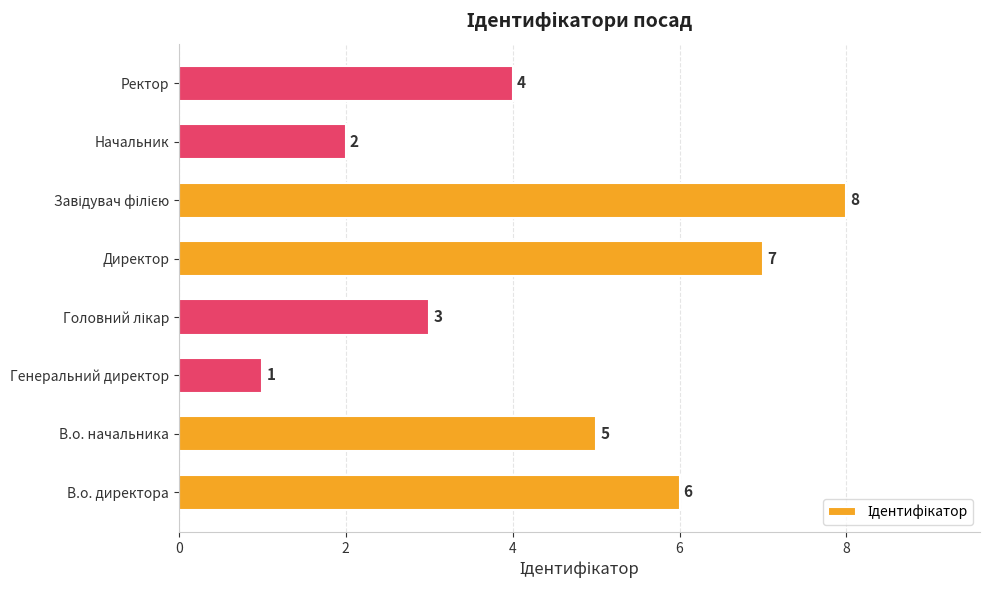

What is the greatest value displayed?

8